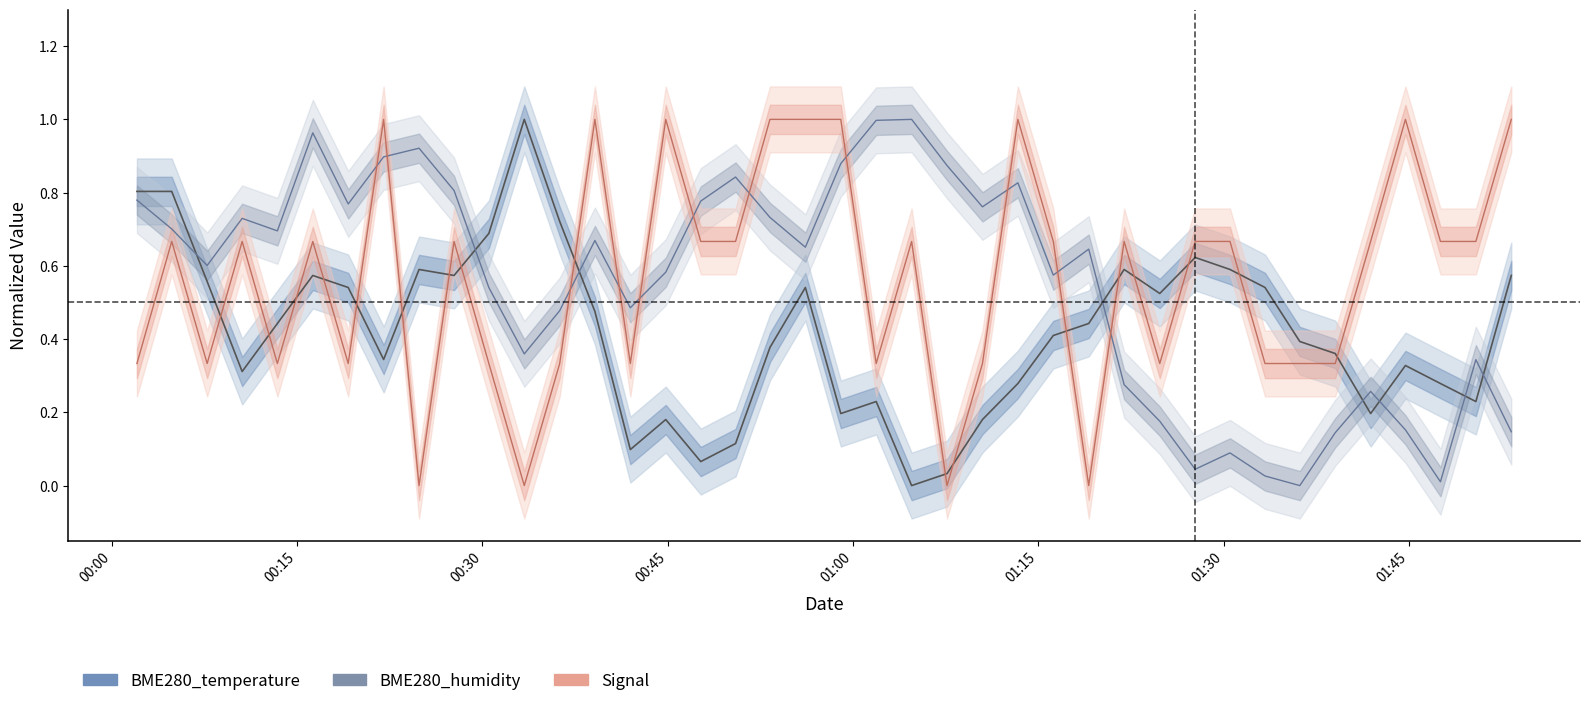

What is the difference between the maximum and minimum values in the BME280_humidity series?

1.0